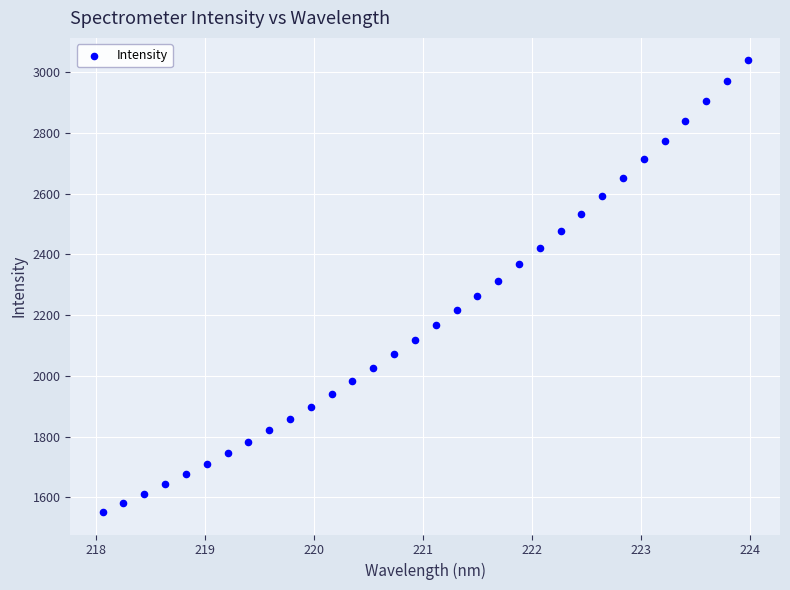

What is the range of Y values (max minus min)?

1486.5